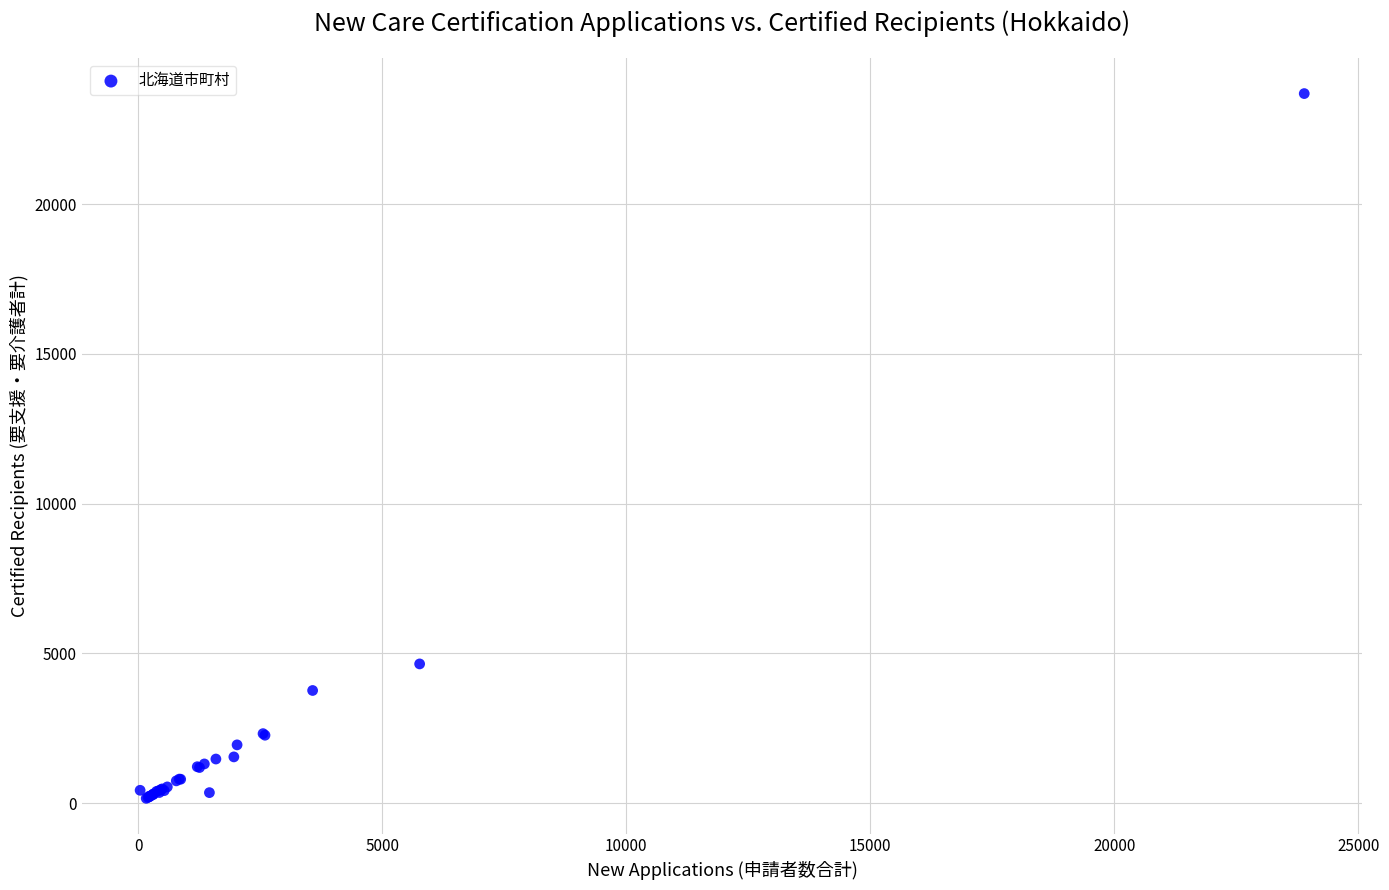

What Y value in the scatter plot is closest to 11925?

4646